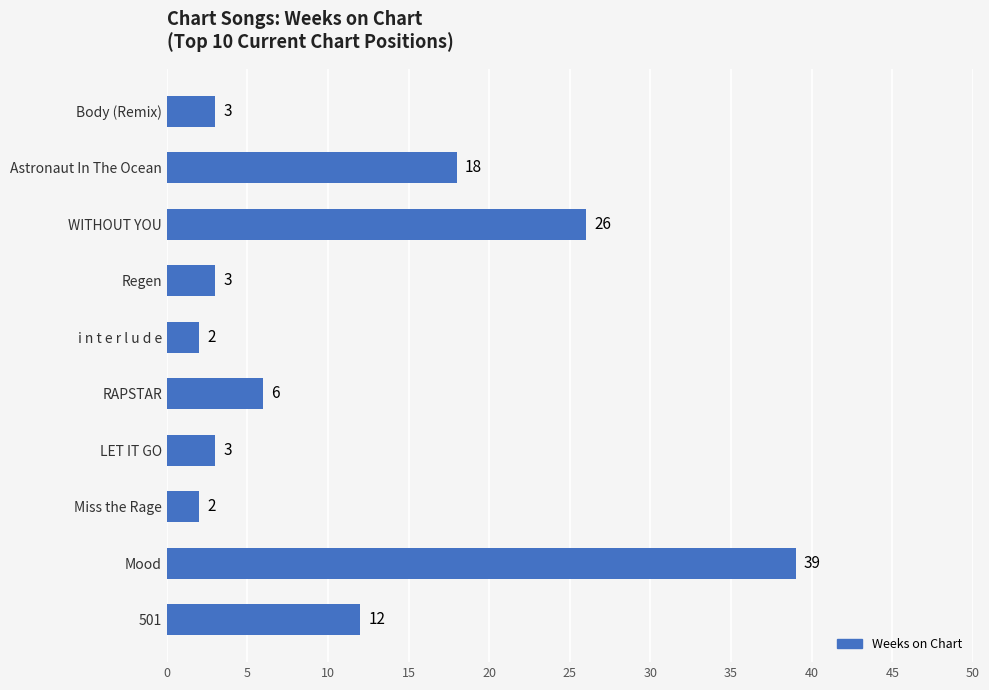

What is the greatest value displayed?

39